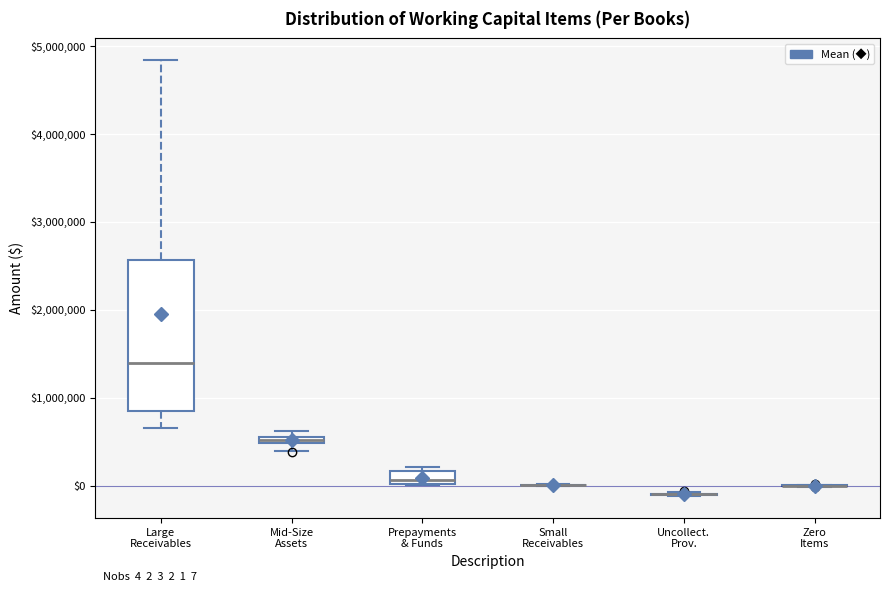

Which box is the tallest, from its lower edge to its upper edge?

Large Receivables